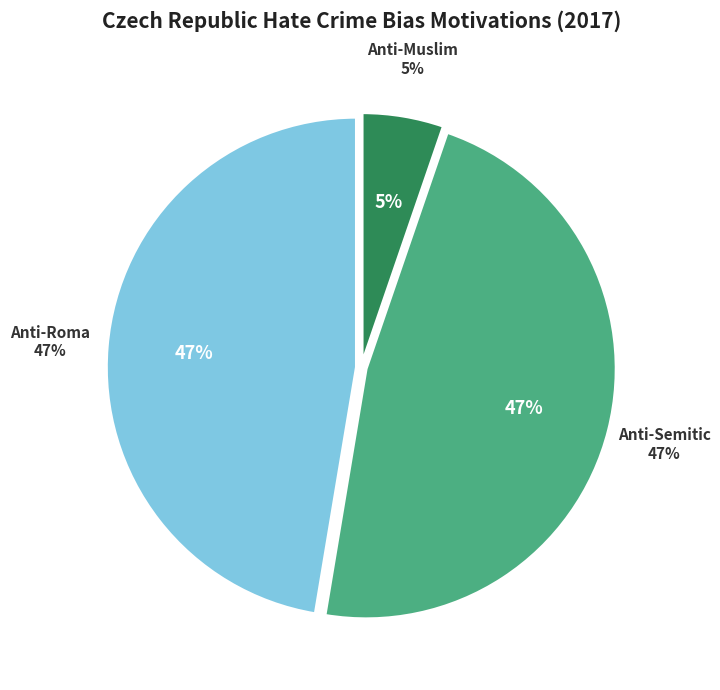

Combined, what portion of the pie is Anti-Semitic hate crime and Anti-Roma hate crime?

94.7%